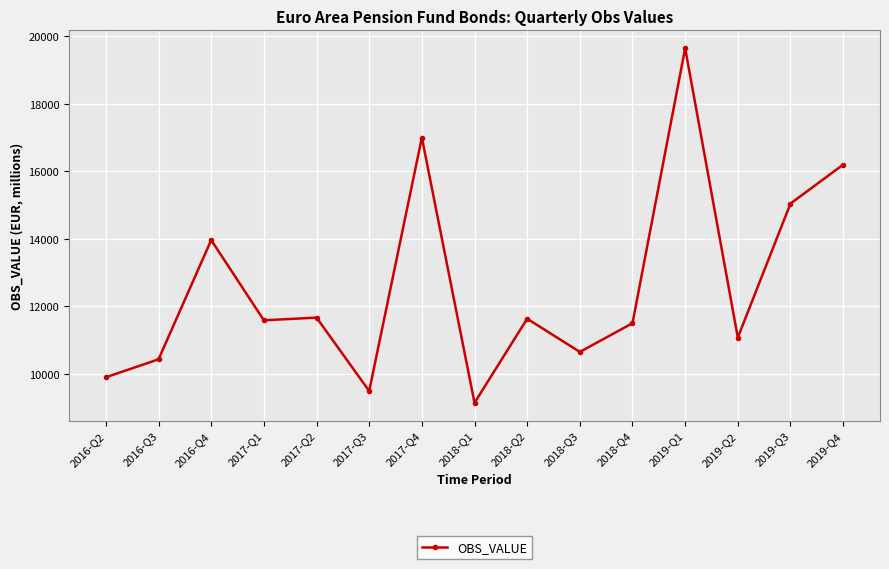

What is the average value?

12589.5